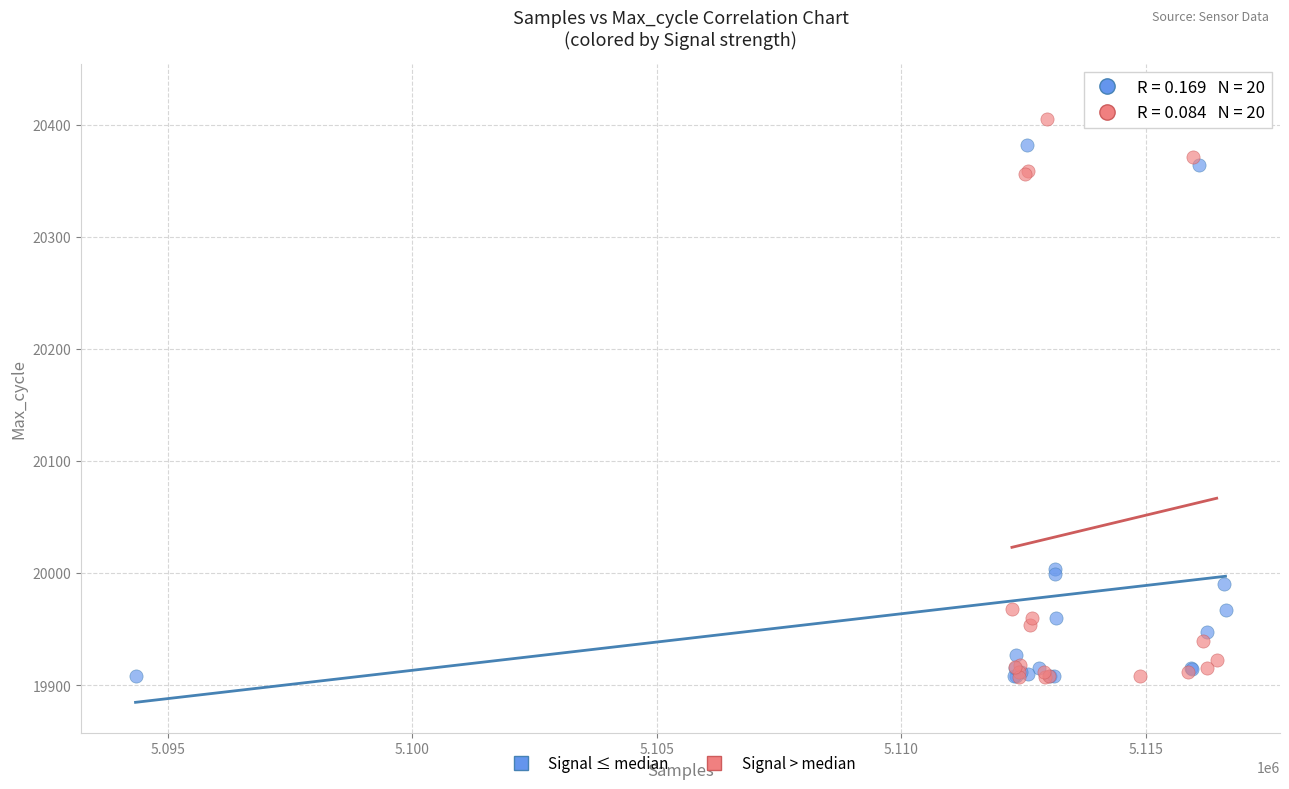

Which series reaches the maximum Y coordinate?

Signal > median